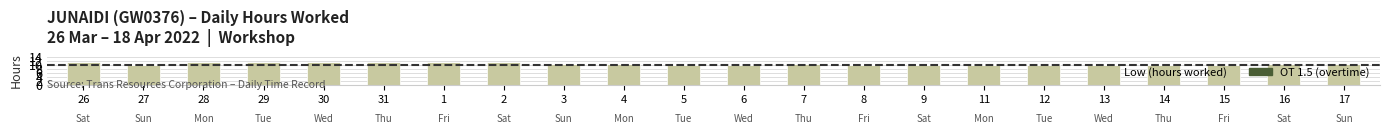

Between 28 and 8, which is larger?

28